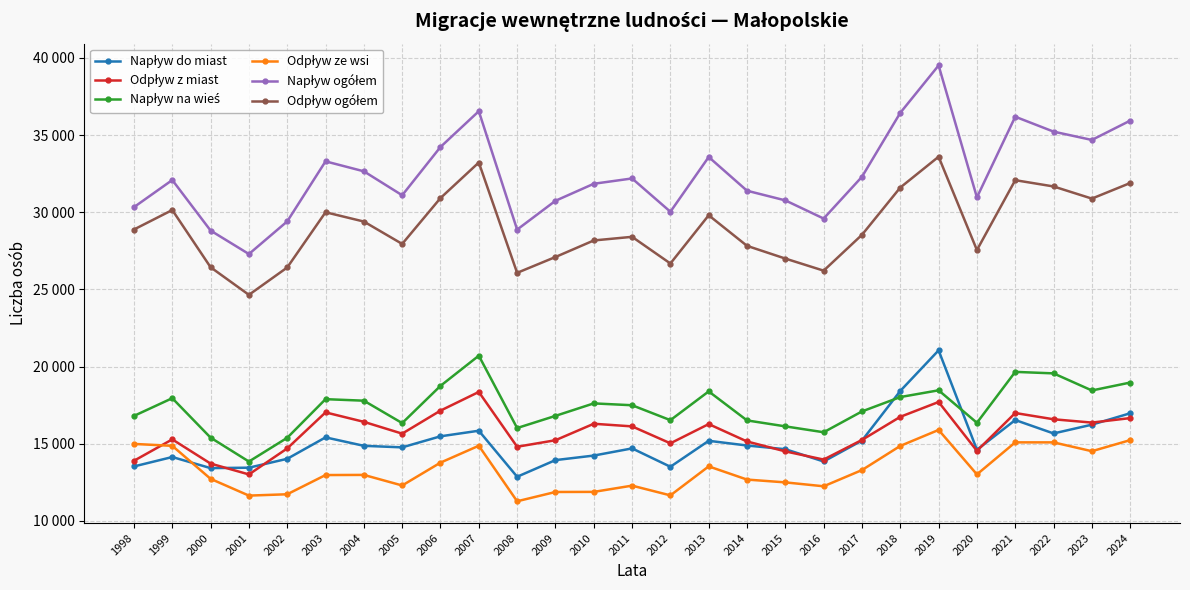

Which category has the lowest value across all series?

2008